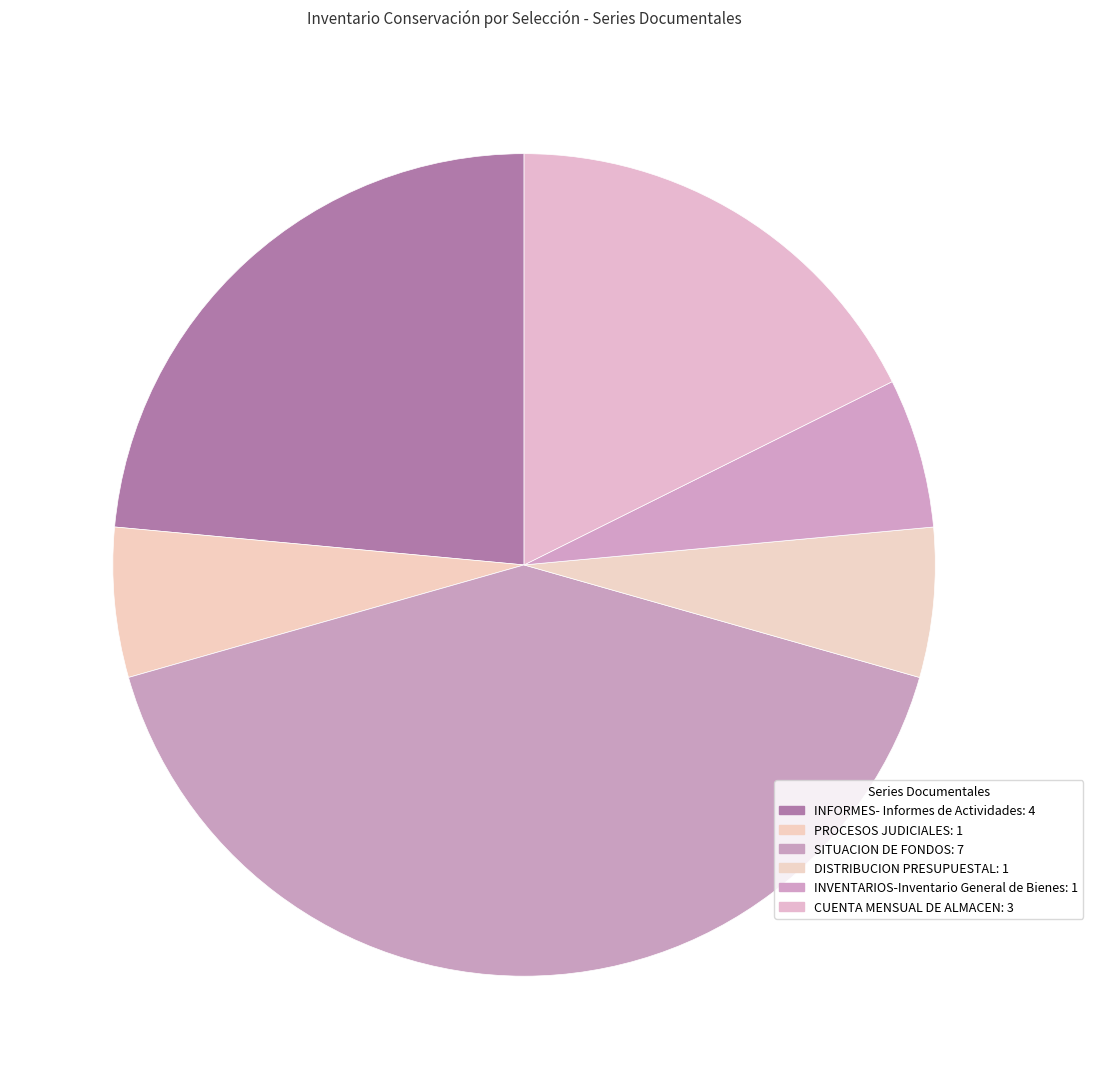

How much of the chart is everything except PROCESOS JUDICIALES?

94.1%